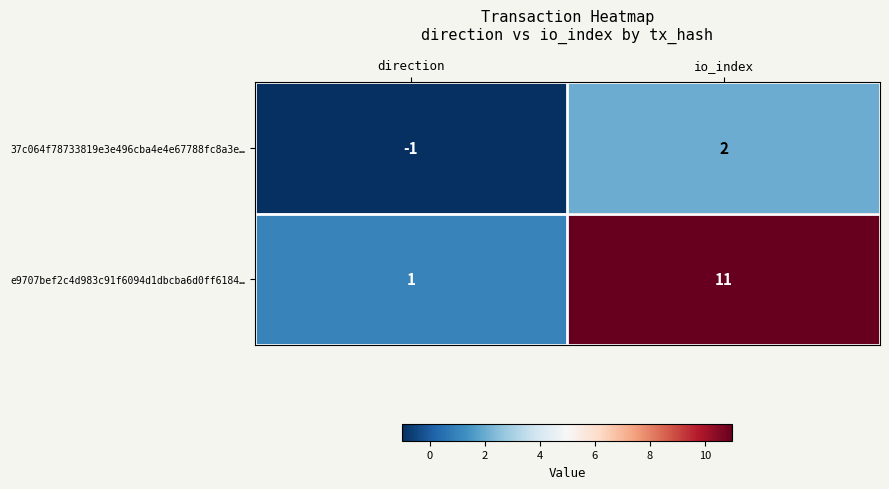

Reading left to right, list all the values displayed in this chart.

37c064f78733819e3e496cba4e4e67788fc8a3e…: -1	2
e9707bef2c4d983c91f6094d1dbcba6d0ff6184…: 1	11